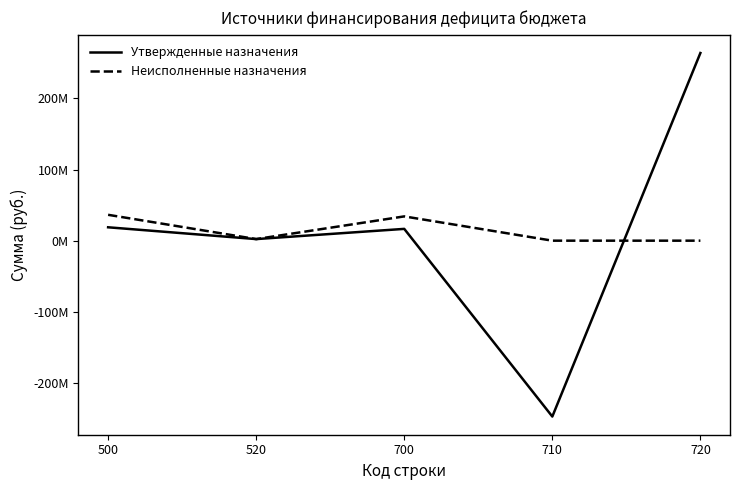

What are all the series names shown in the legend?

Утвержденные назначения, Неисполненные назначения